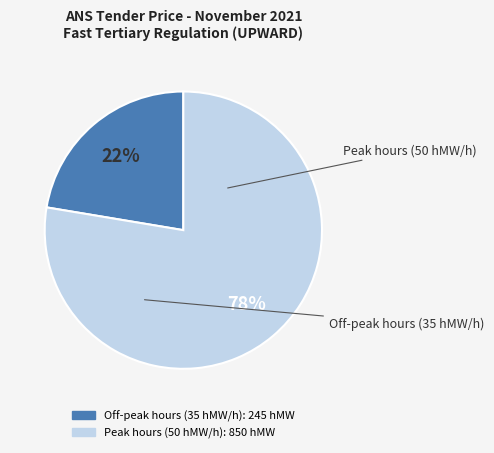

Is there a majority slice in this chart?

Yes